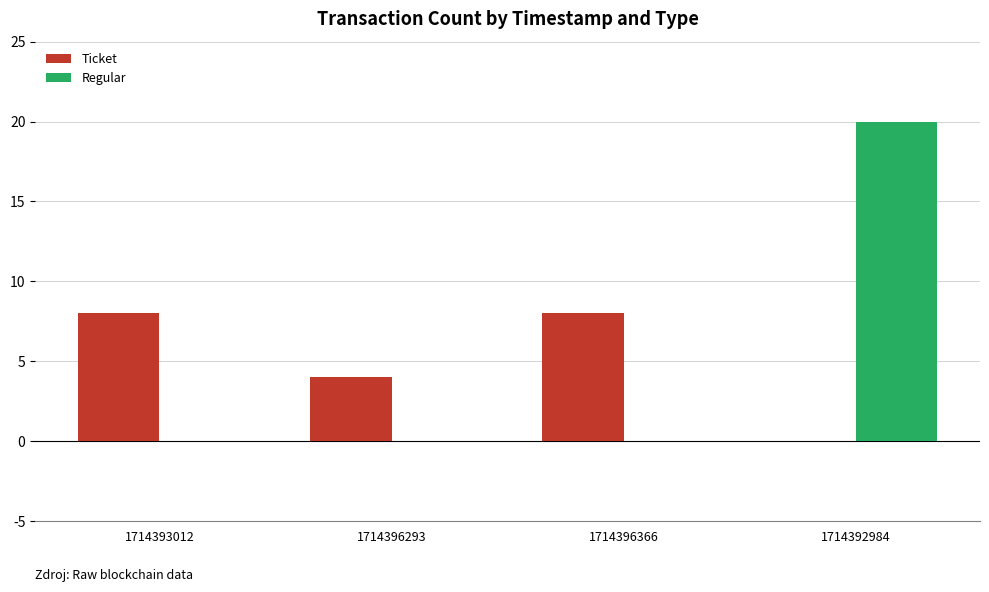

Between 1714396293 and 1714392984, which series saw the biggest shift?

Regular